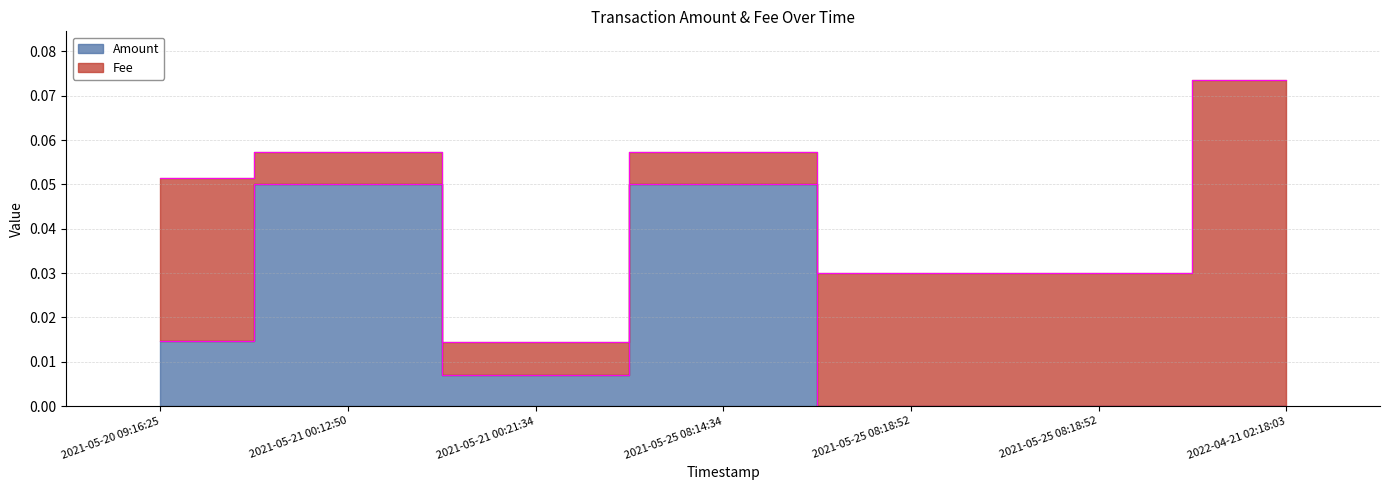

Reading left to right, list all the values displayed in this chart.

2021-05-20 09:16:25=0.0	2021-05-21 00:12:50=0.1	2021-05-21 00:21:34=0.0	2021-05-25 08:14:34=0.1	2021-05-25 08:18:52=0.0	2021-05-25 08:18:52=0.0	2022-04-21 02:18:03=0.0